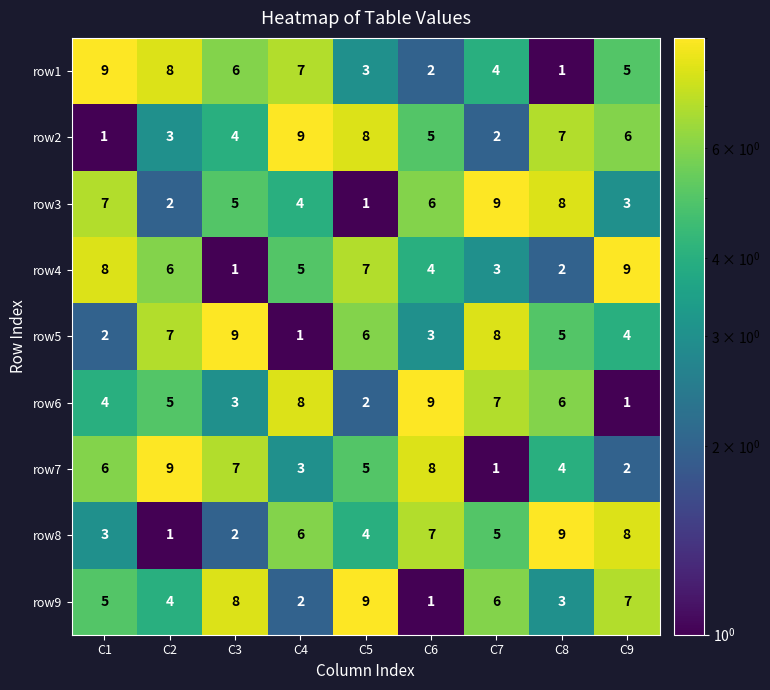

What is the smallest value displayed?

1